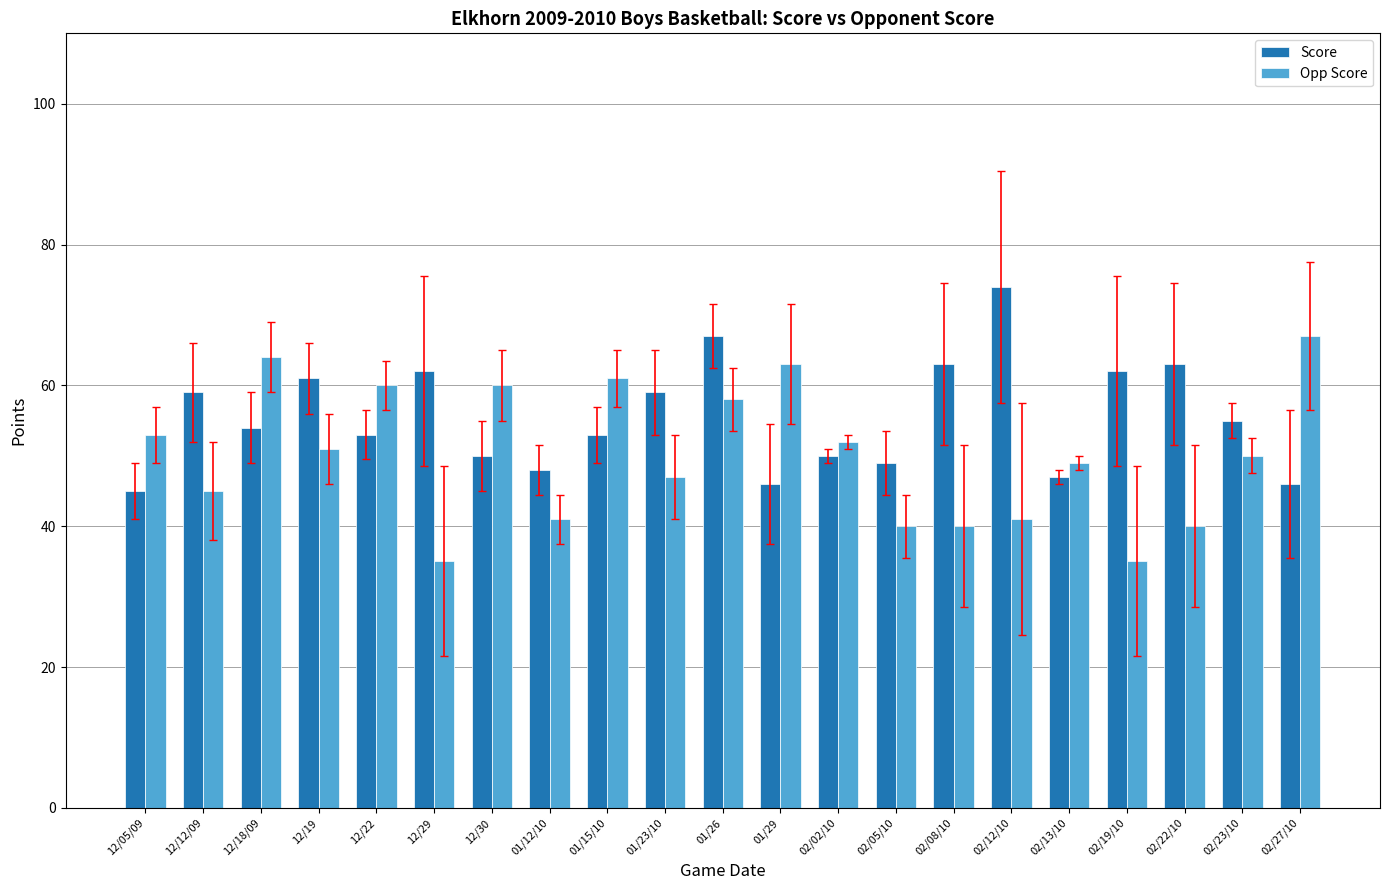

Between 12/22 and 02/19/10, which series saw the biggest shift?

Opp Score